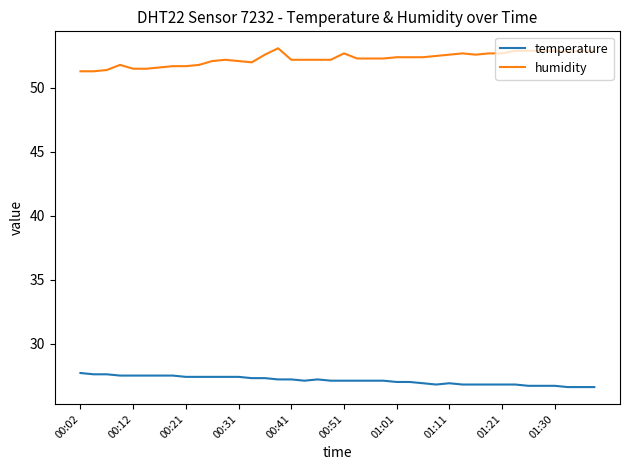

True or false: humidity and temperature intersect in this chart.

False